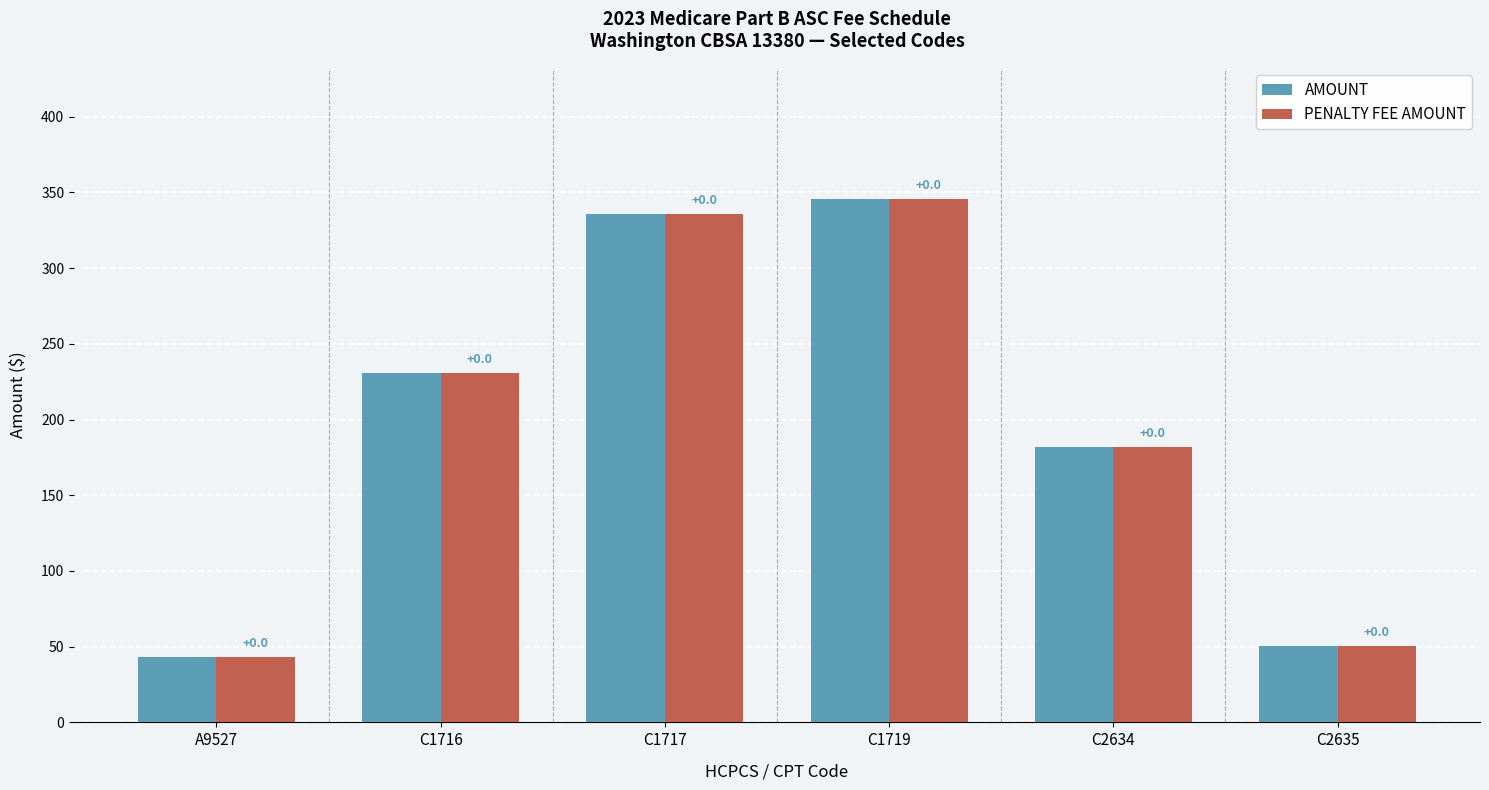

Is the value of AMOUNT at A9527 greater than the value of PENALTY FEE AMOUNT at C1717?

No